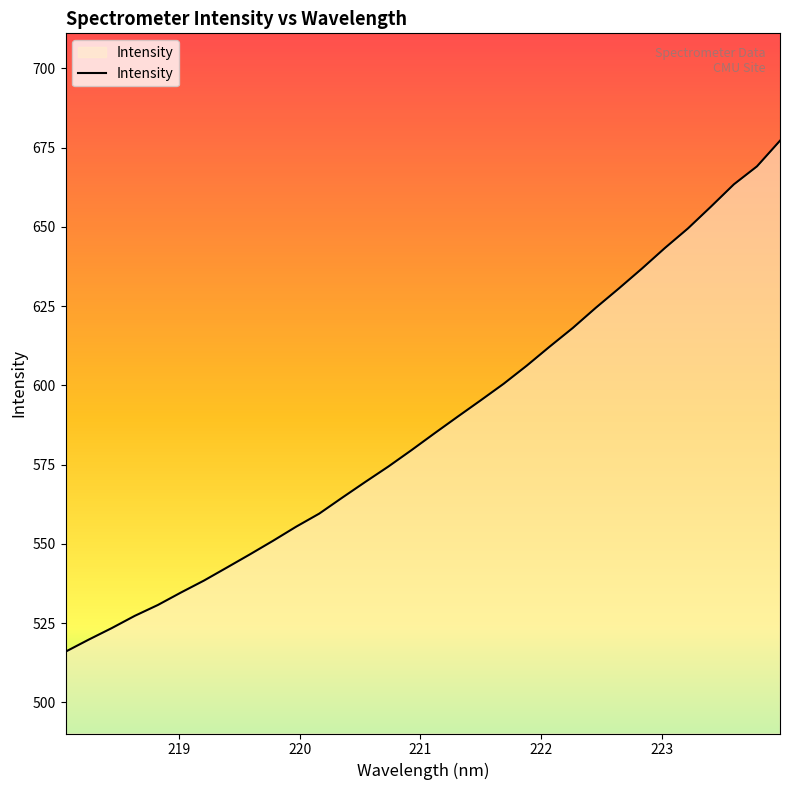

What is the minimum value shown in the chart?

516.0